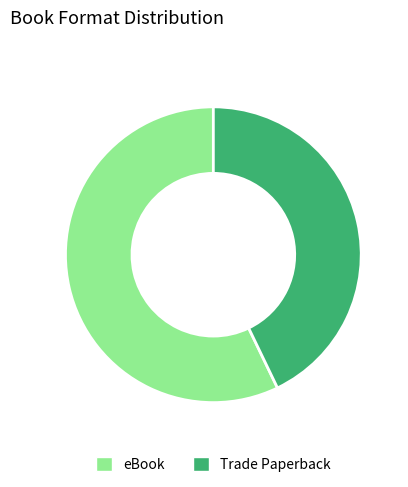

Do eBook and Trade Paperback together represent more than half of the pie?

Yes